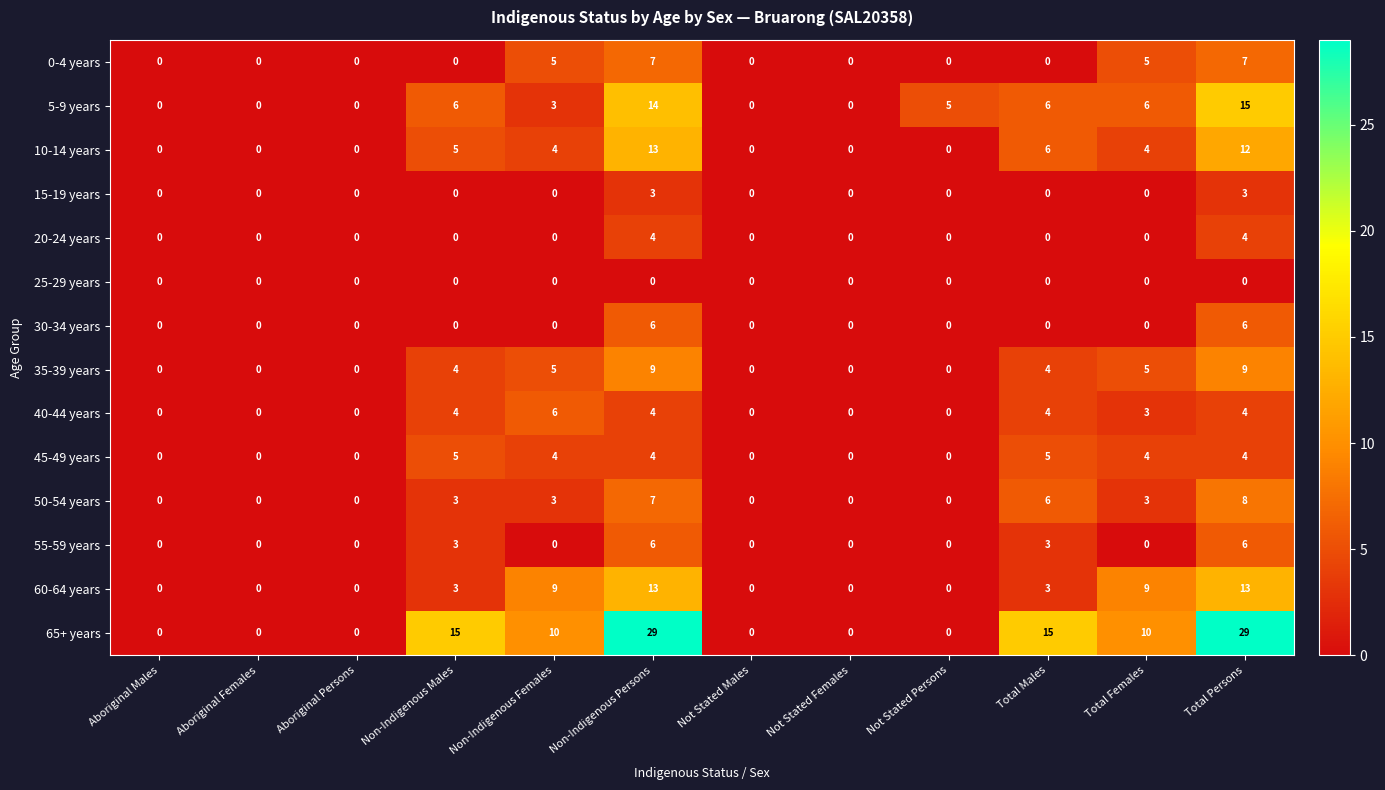

The 30-34 years series shows 4 at Non-Indigenous Females. True or false?

False